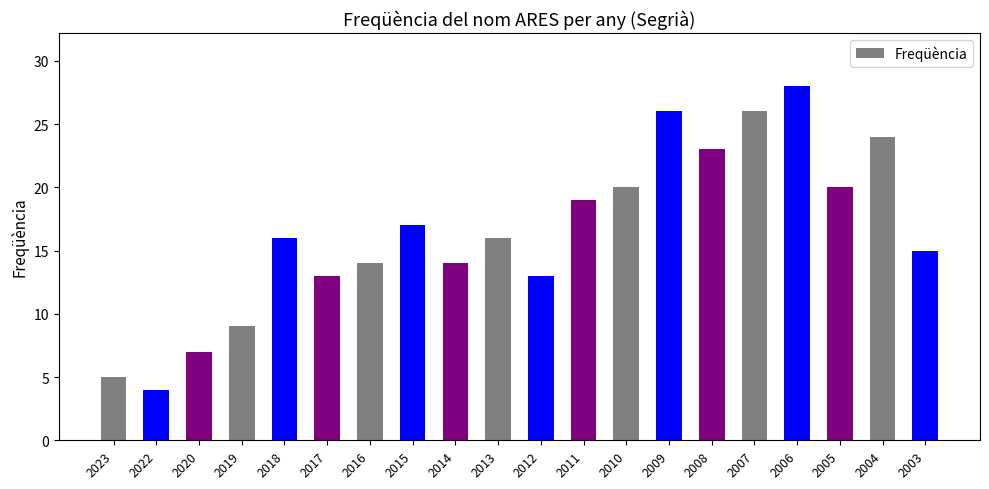

True or false: the data shows 17 at 2015.

True